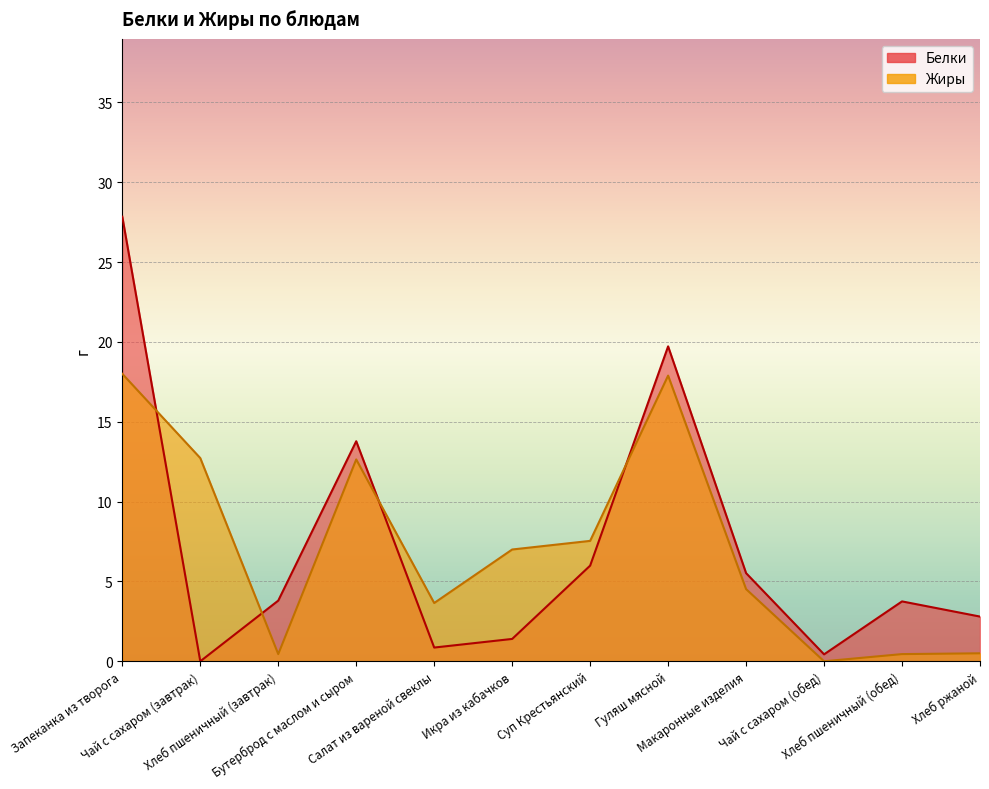

How many lines are shown in the chart?

2